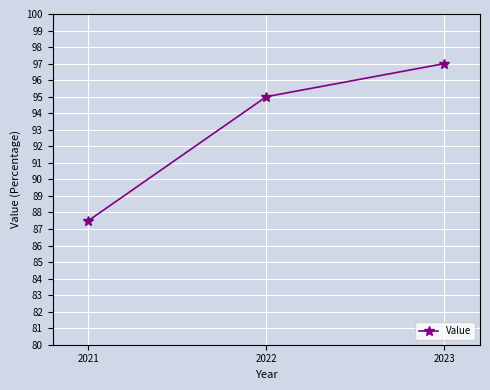

How many data points does each series have?

3